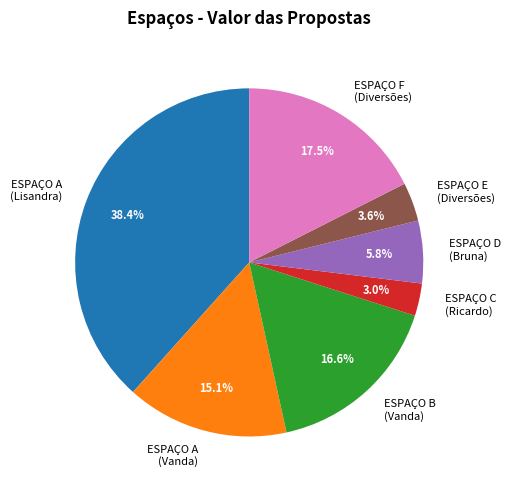

What is the smallest slice in the pie chart?

ESPAÇO C (Ricardo)